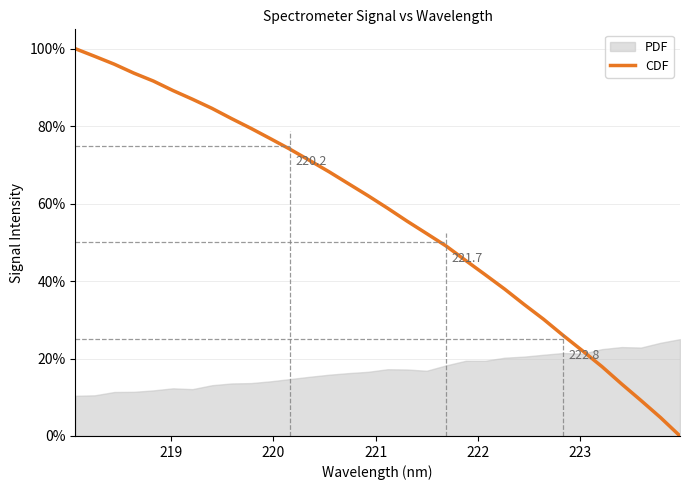

How many lines are shown in the chart?

1